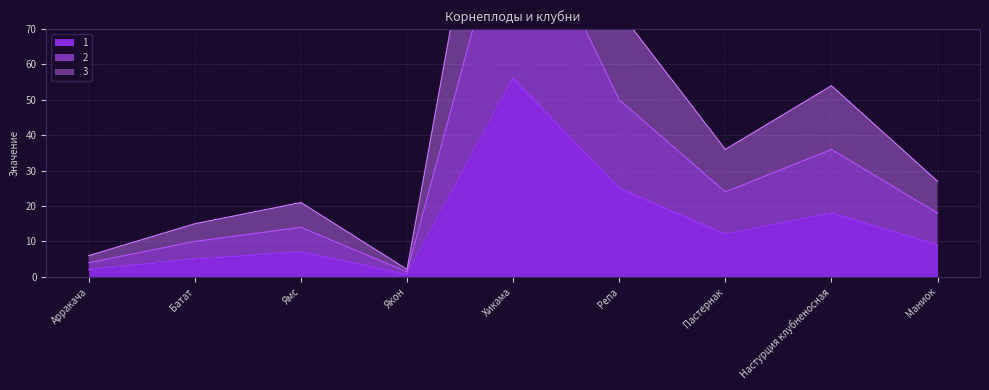

Count the number of categories in the chart.

9